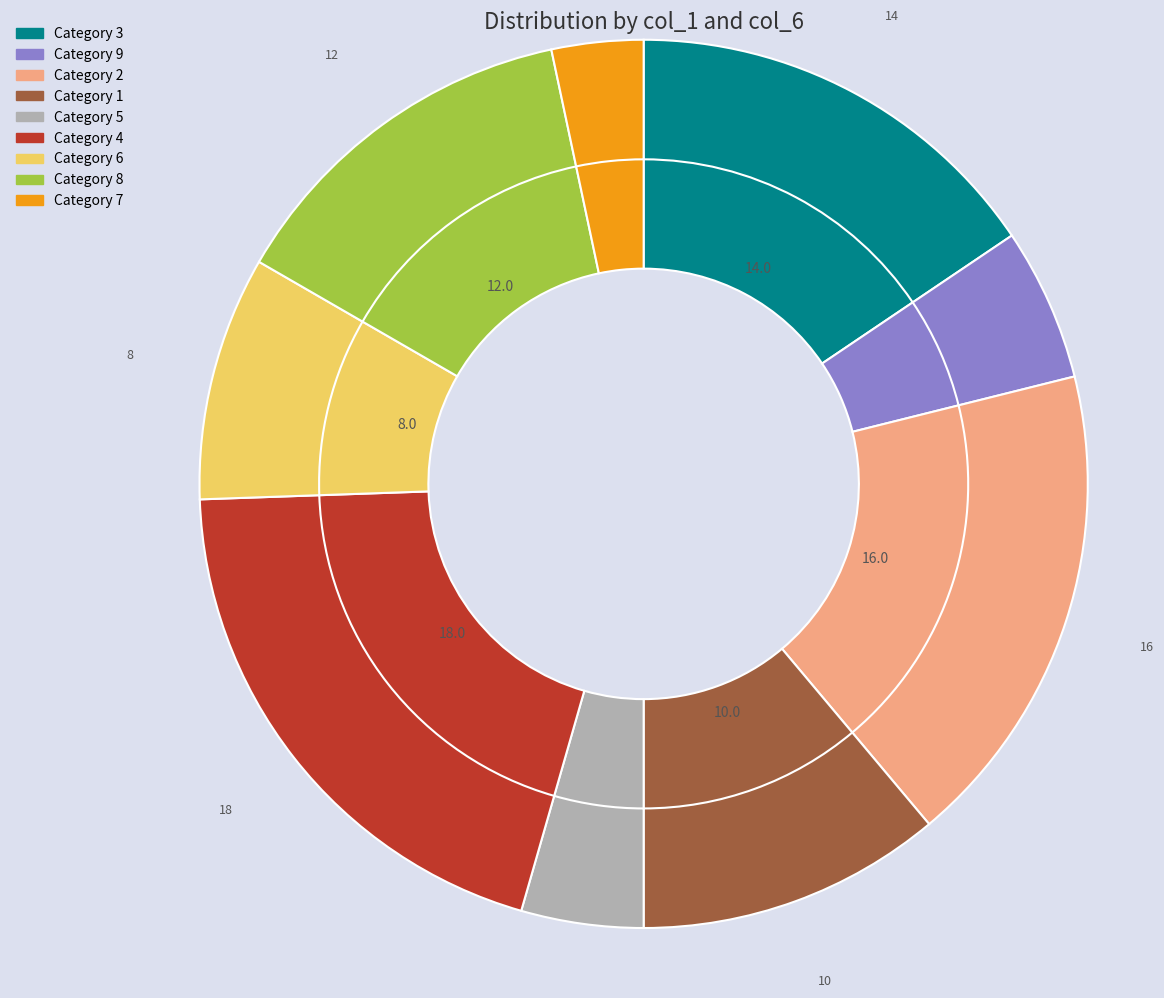

Is it true that 4 is 4% of the pie?

False